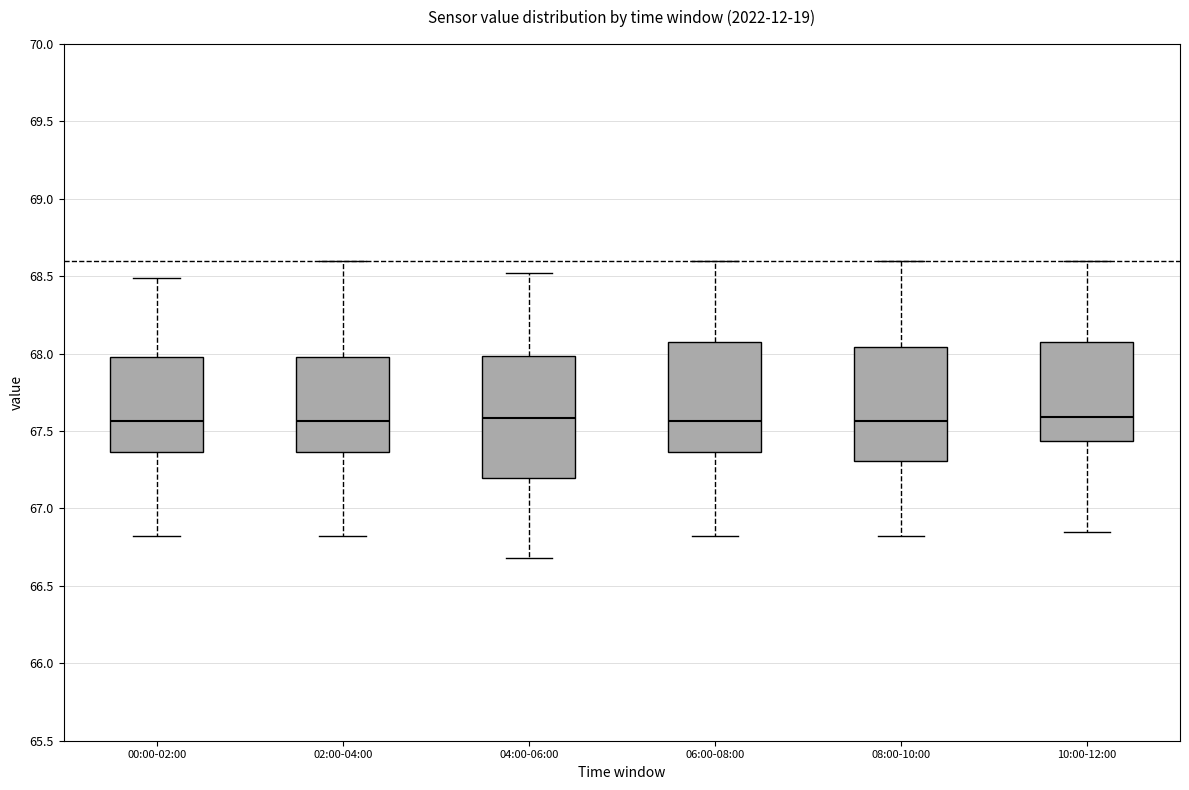

Reading left to right, transcribe this box plot: for each box, give where its median line is, the range the box spans, and where its two whiskers end, as read against the y-axis. The values are not printed on the chart, so give them approximately, as read against the axis.

00:00-02:00: median 67.55, box 67.35 to 68.00, whiskers 66.80 to 68.50
02:00-04:00: median 67.55, box 67.35 to 68.00, whiskers 66.80 to 68.60
04:00-06:00: median 67.60, box 67.20 to 68.00, whiskers 66.70 to 68.50
06:00-08:00: median 67.55, box 67.35 to 68.10, whiskers 66.80 to 68.60
08:00-10:00: median 67.55, box 67.30 to 68.05, whiskers 66.80 to 68.60
10:00-12:00: median 67.60, box 67.45 to 68.10, whiskers 66.85 to 68.60